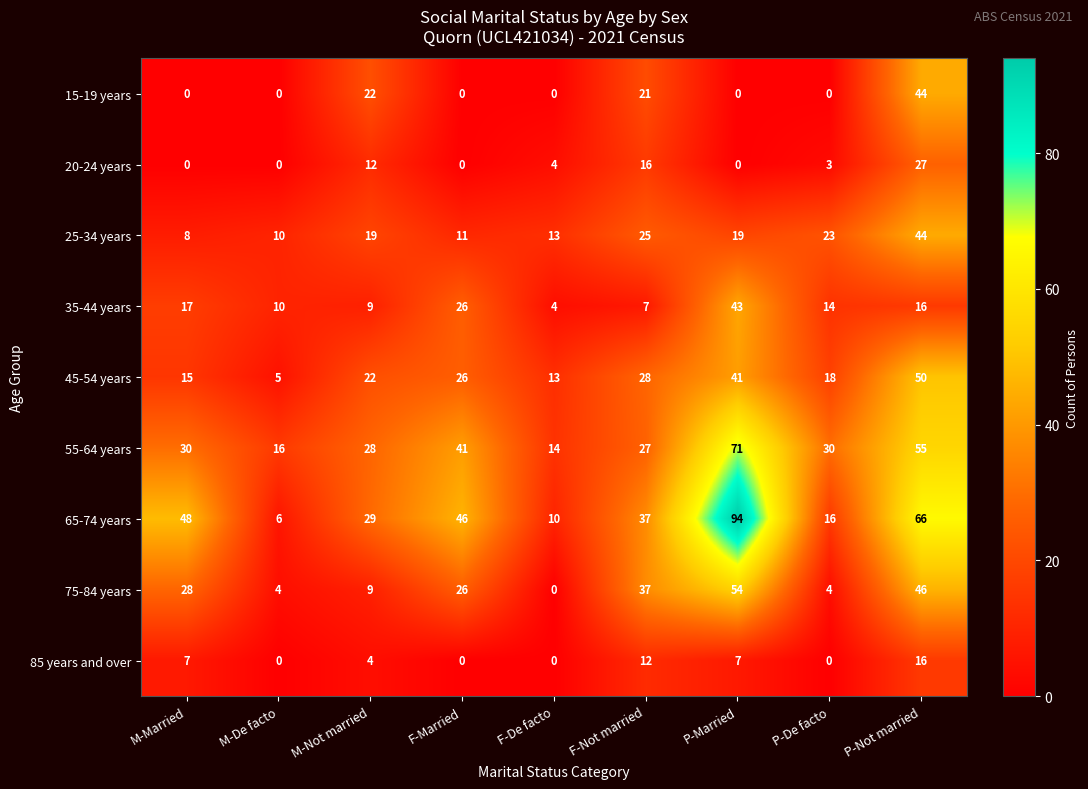

Which series has the largest range (max minus min)?

65-74 years